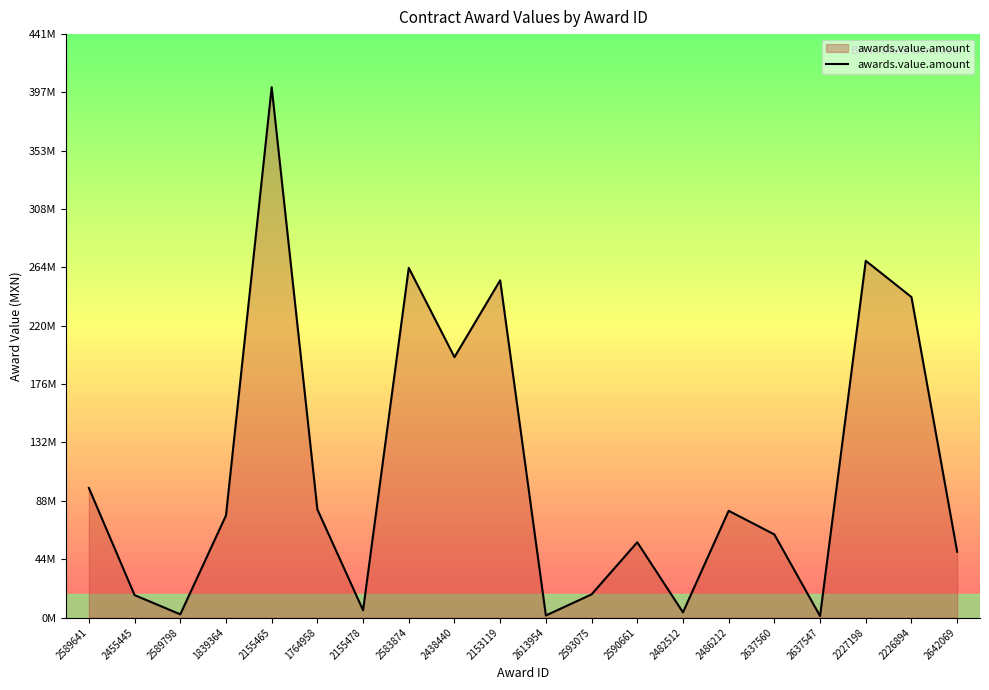

Which label corresponds to the largest value in the chart?

2155465